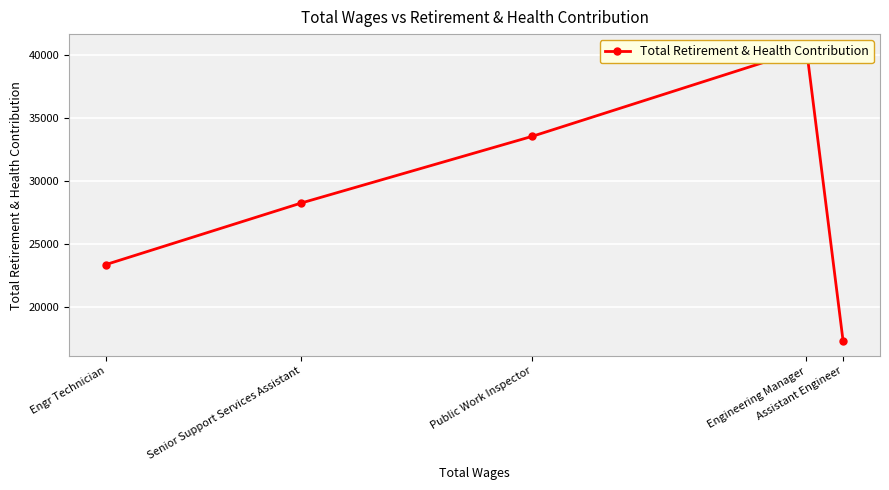

What is the difference between the values at Public Work Inspector and Assistant Engineer?

16269